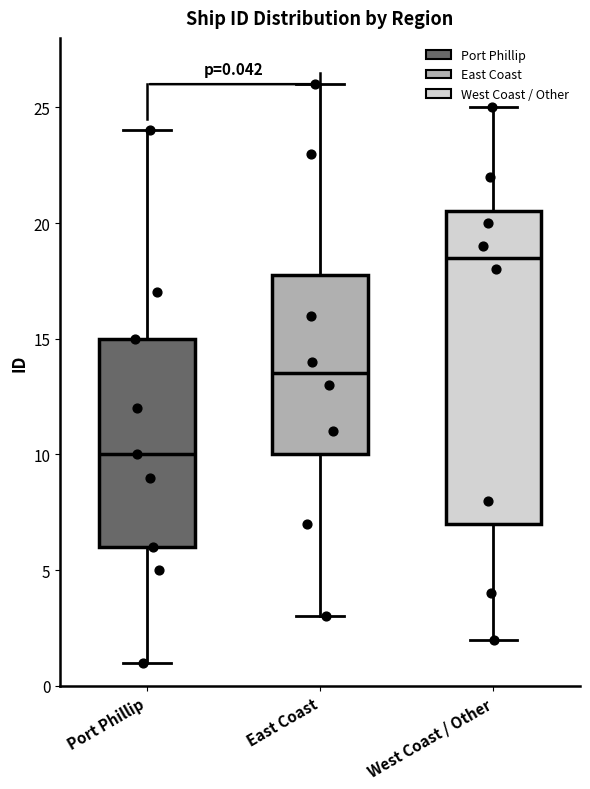

Which box has the highest median line?

West Coast / Other